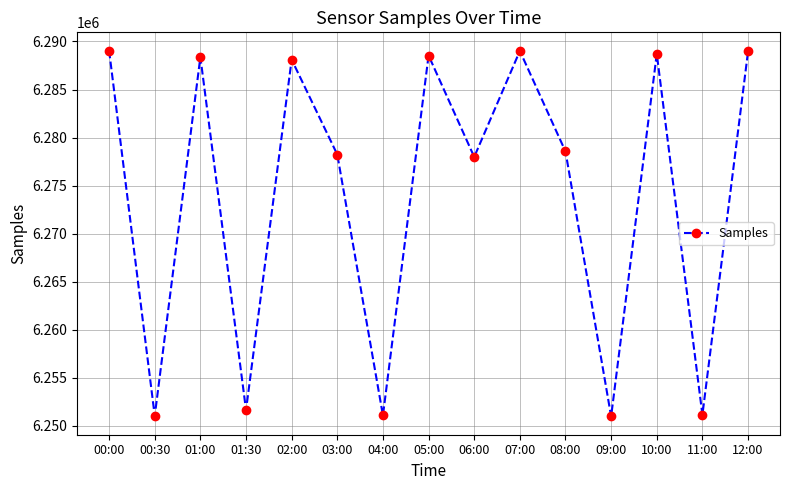

What is the maximum value shown in the chart?

6289048